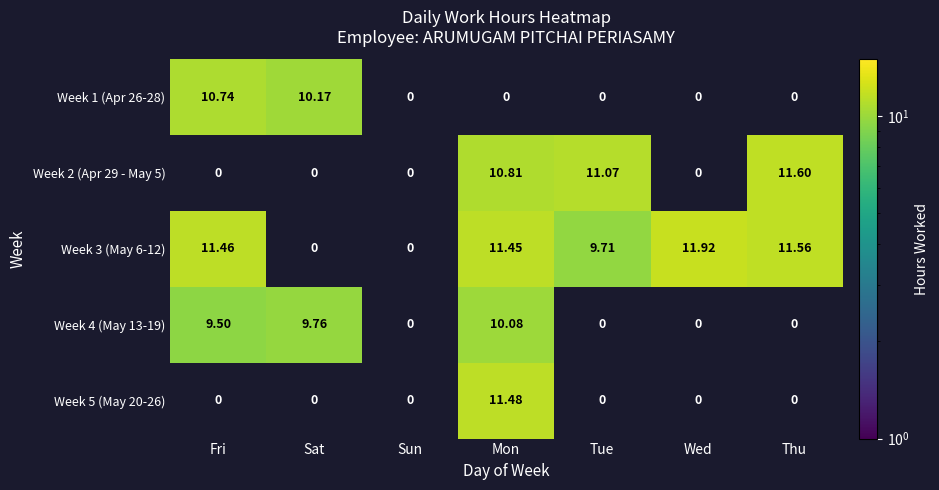

At which category is the sum across all series the highest?

Mon